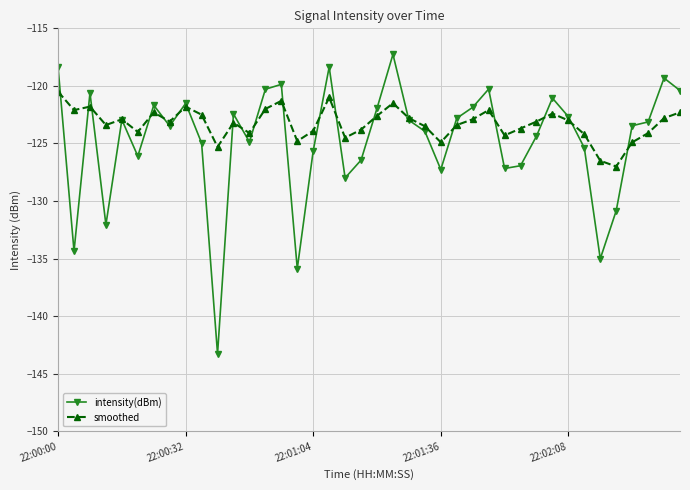

Which series has the largest total across all categories?

smoothed